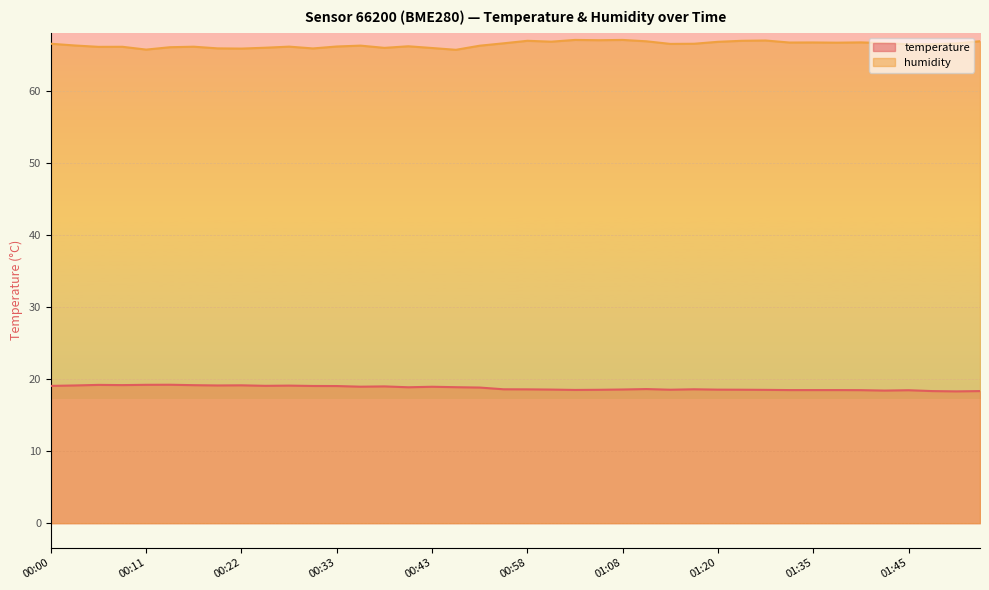

List the series in order of their peak value, lowest first.

temperature, humidity